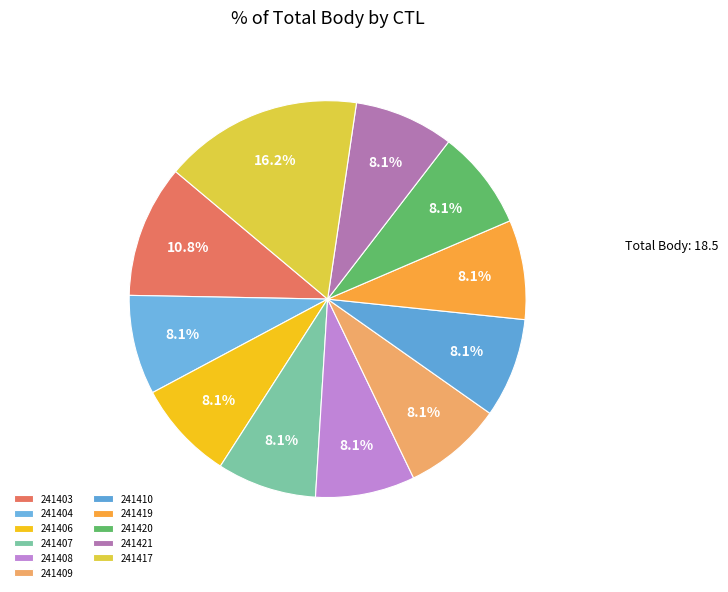

Which category has the smallest portion of the pie?

241404